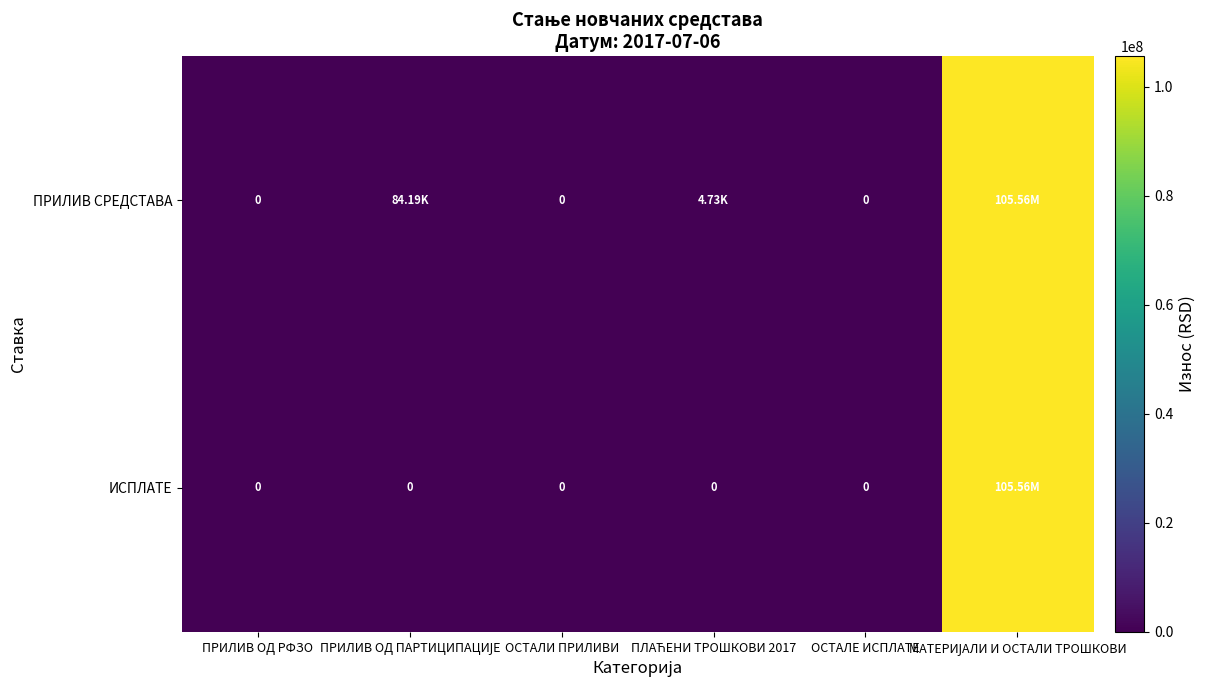

What is the difference between the ПРИЛИВ СРЕДСТАВА values at ПЛАЋЕНИ ТРОШКОВИ 2017 and ПРИЛИВ ОД РФЗО?

4734.0